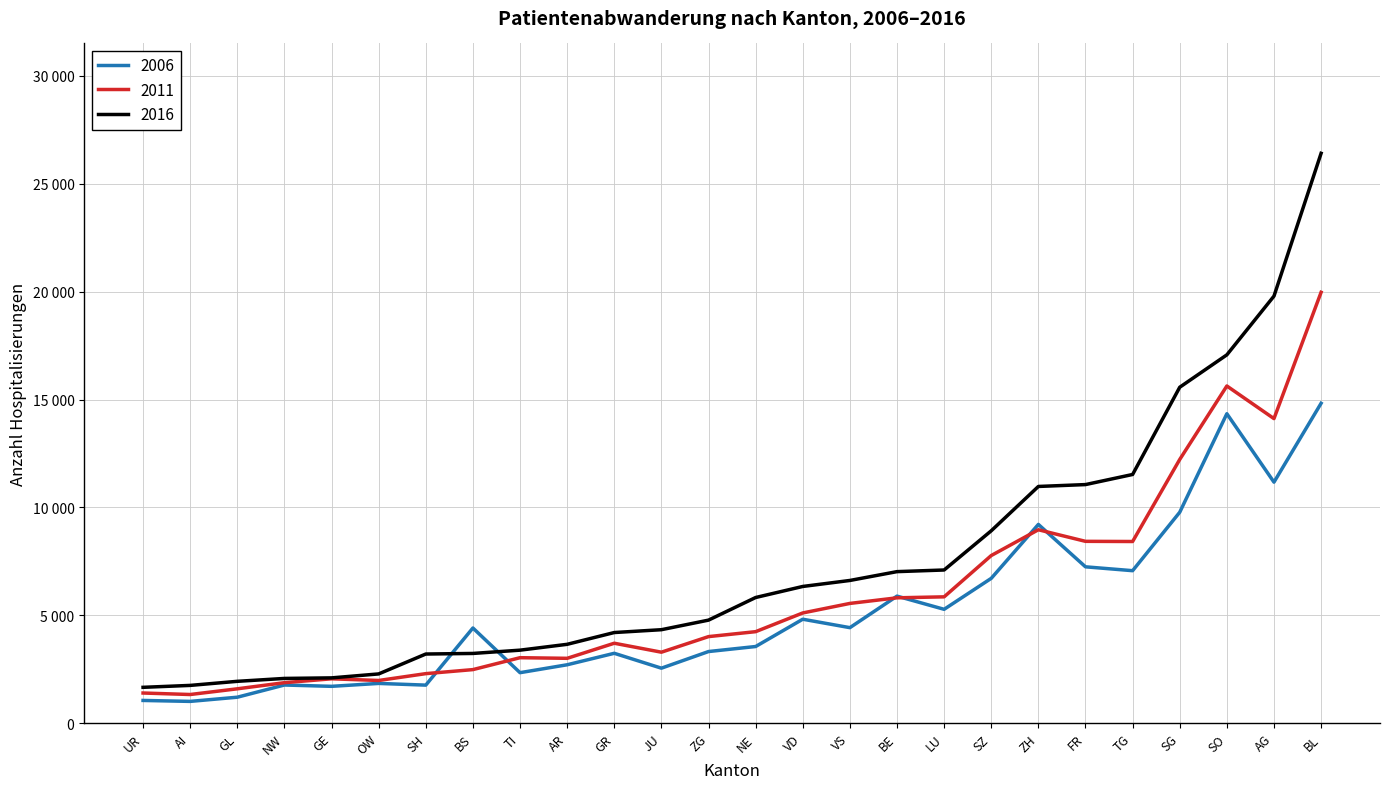

Is it true that 2006 equals 2285 at TG?

False